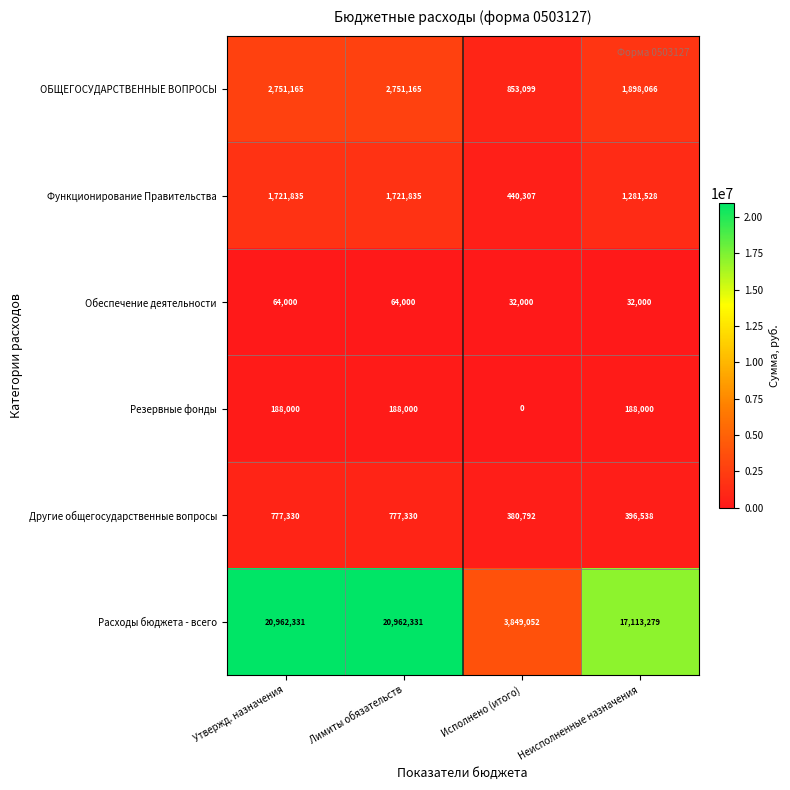

Between Утвержд. назначения and Исполнено (итого), which series saw the biggest shift?

Расходы бюджета - всего